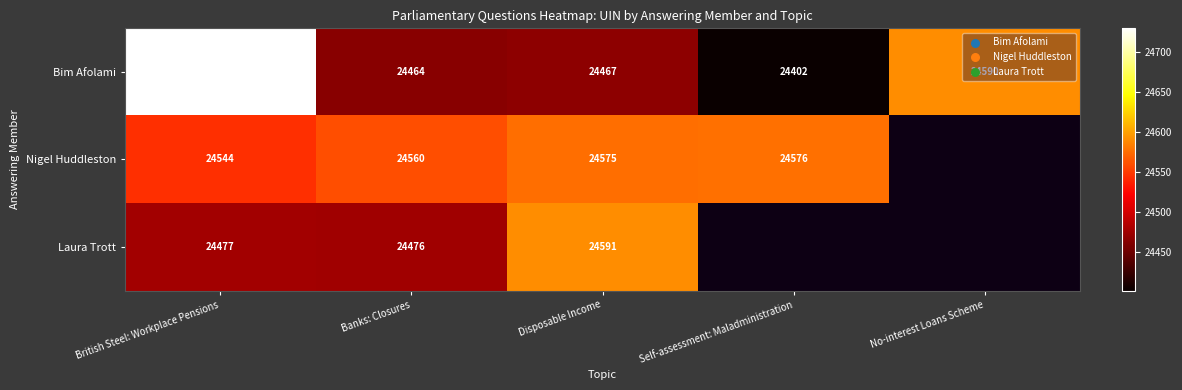

What is the spread (max minus min) of values at Self-assessment: Maladministration?

174.0